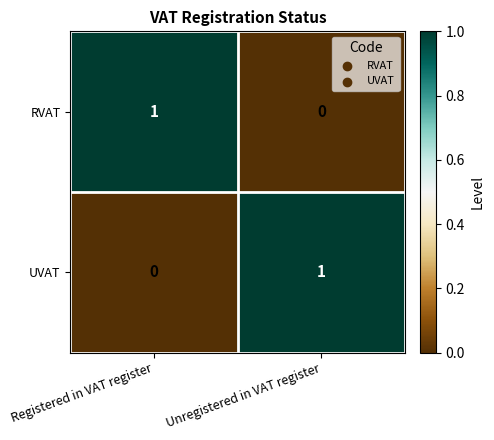

Where is RVAT nearest to the value 0?

Unregistered in VAT register